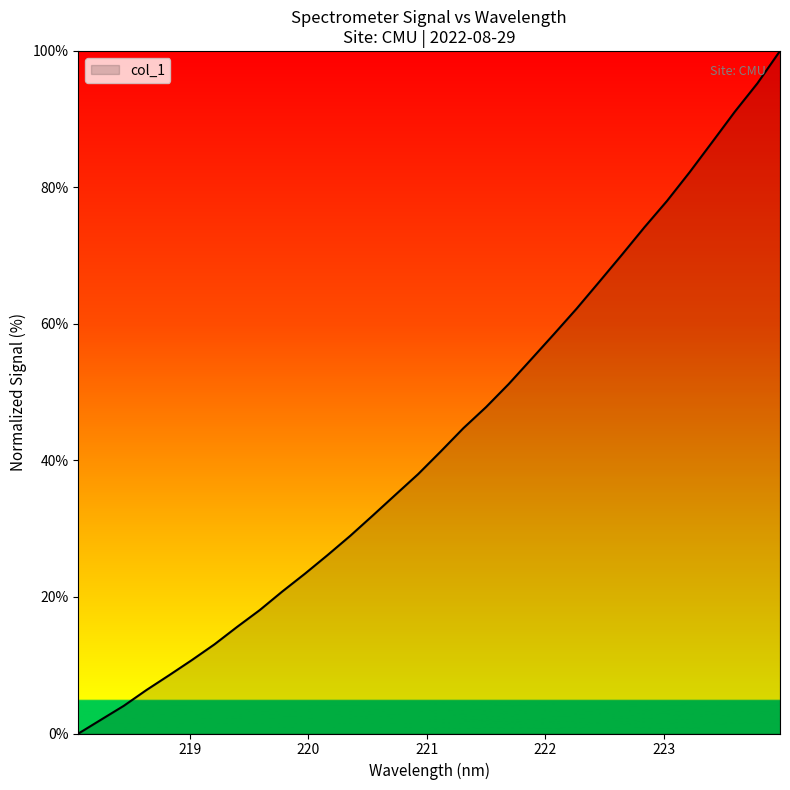

What is the difference between the second highest and minimum values?

95.3